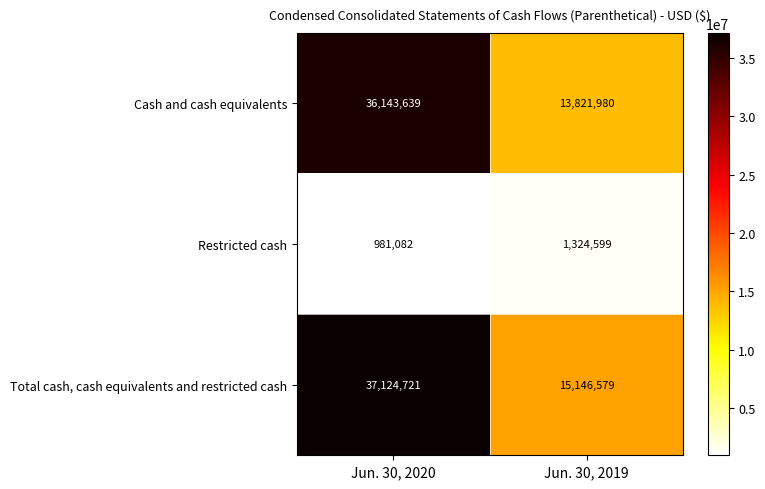

Which label corresponds to the largest value in the chart?

Jun. 30, 2020